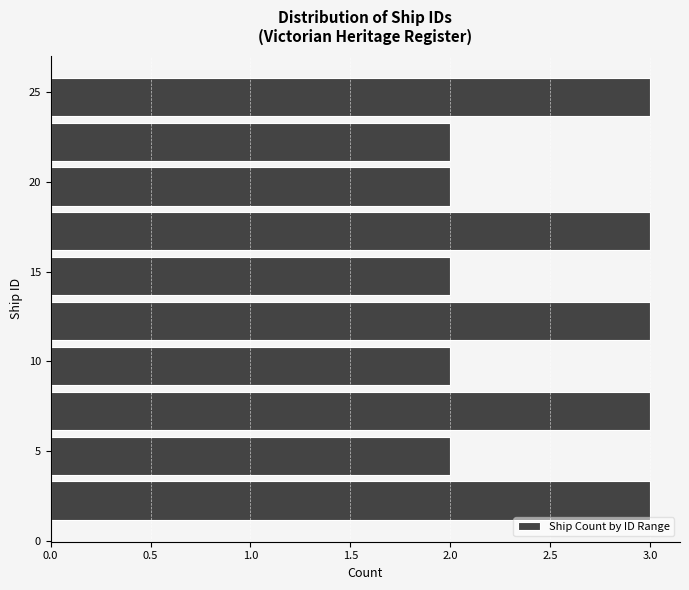

How long is the bar that spans 11.0 to 13.5 on the y-axis? The values are not printed on the chart, so give them approximately, as read against the axis.

3